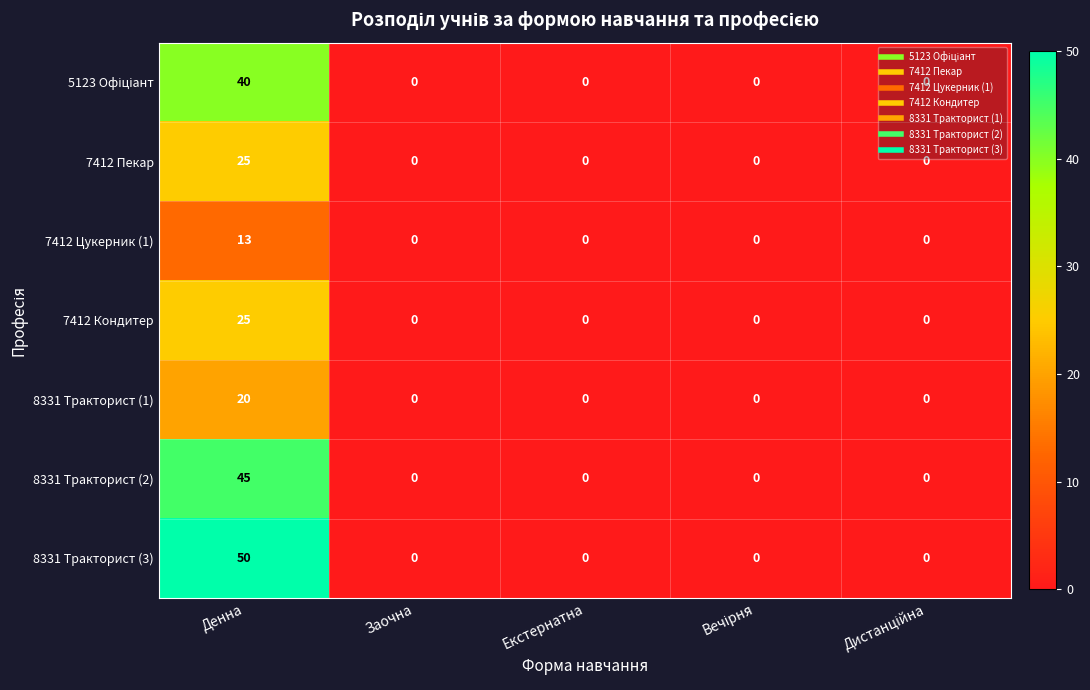

At how many categories does at least one series exceed 31?

1